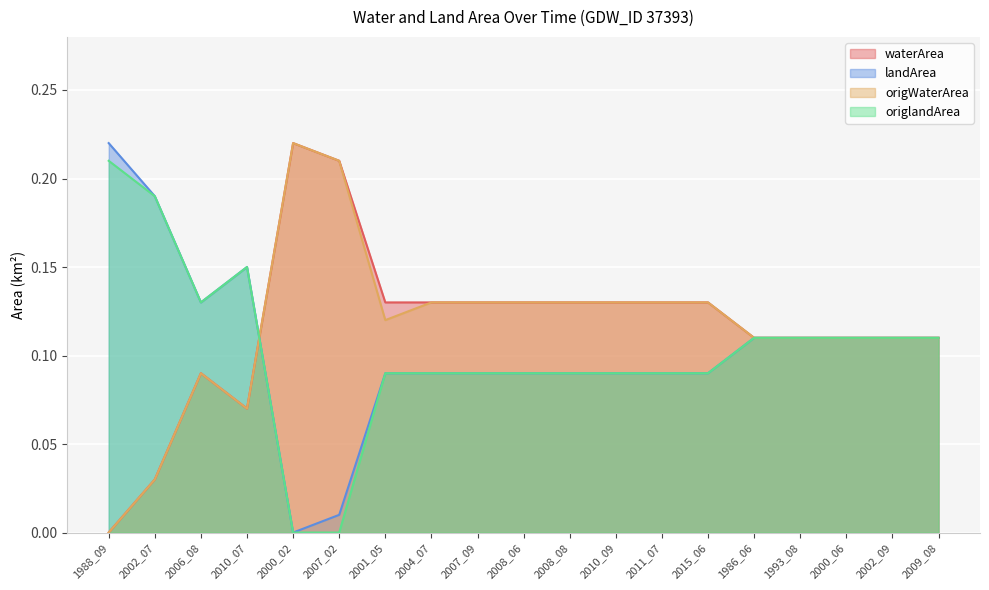

True or false: origWaterArea and landArea cross at least once.

True